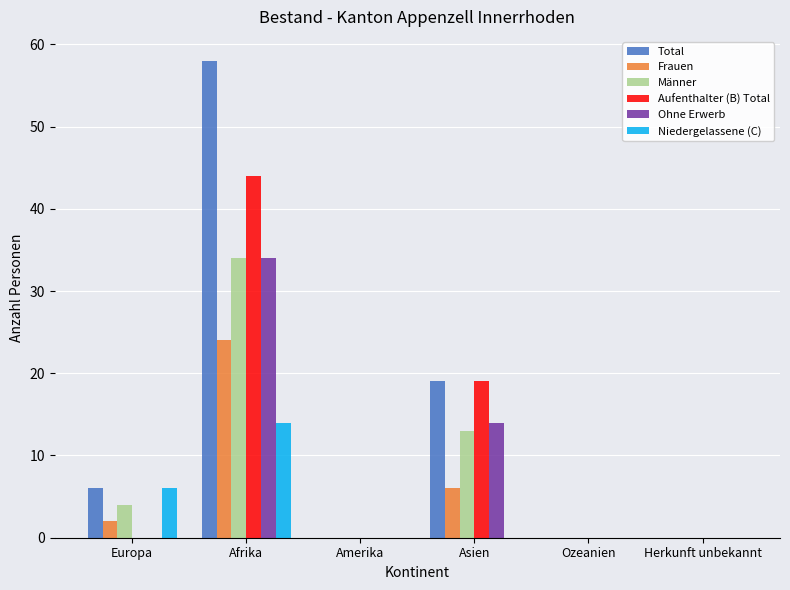

What is the sum of all Aufenthalter (B) Total values?

63